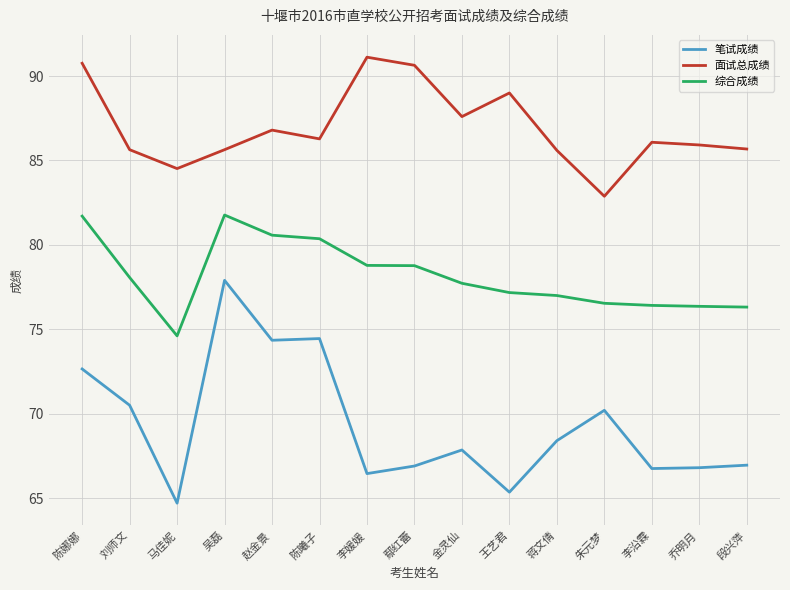

At which label does 面试总成绩 first exceed 86?

陈娜娜